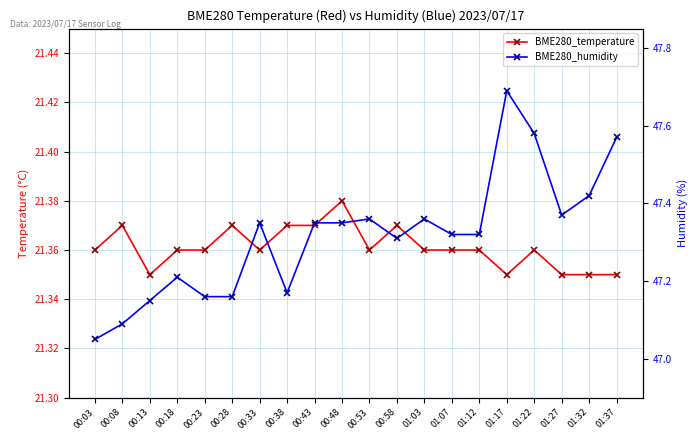

What position from the left is 01:37?

20